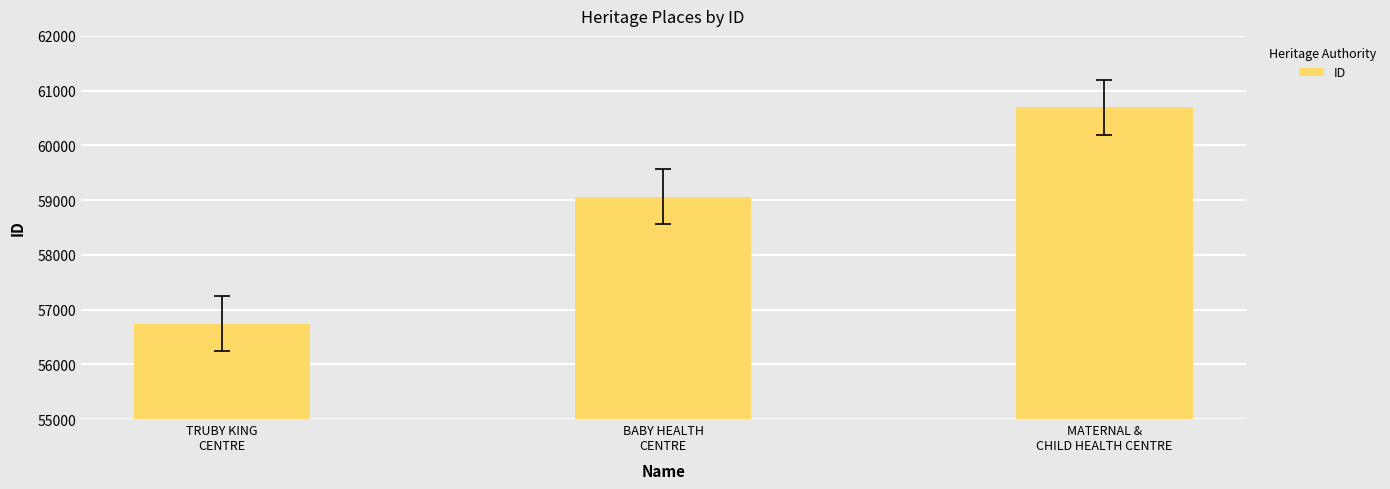

Rank the categories by value from highest to lowest.

MATERNAL &
CHILD HEALTH CENTRE, BABY HEALTH
CENTRE, TRUBY KING
CENTRE